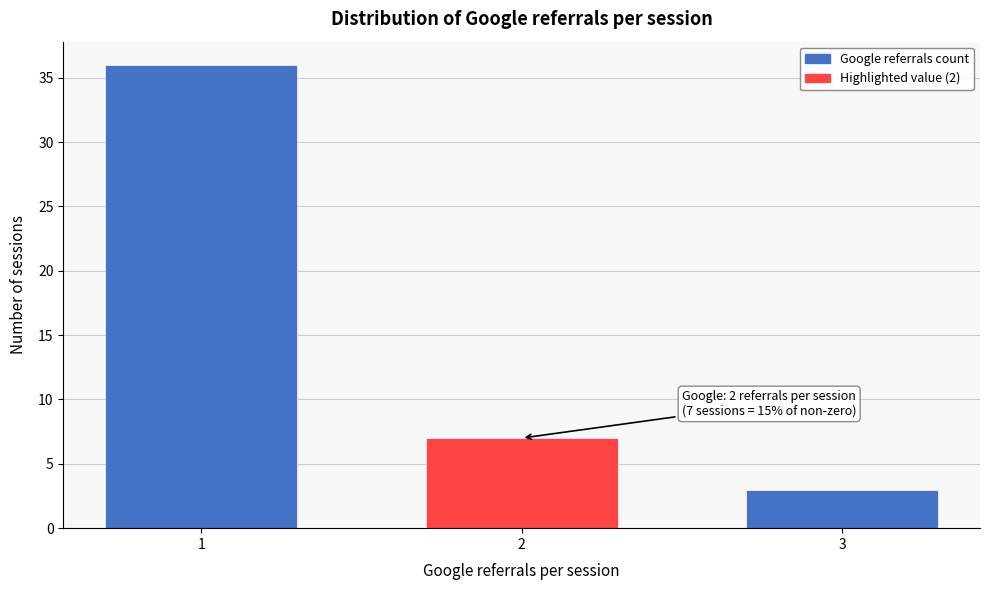

Reading left to right, extract all data points from this chart.

36	7	3